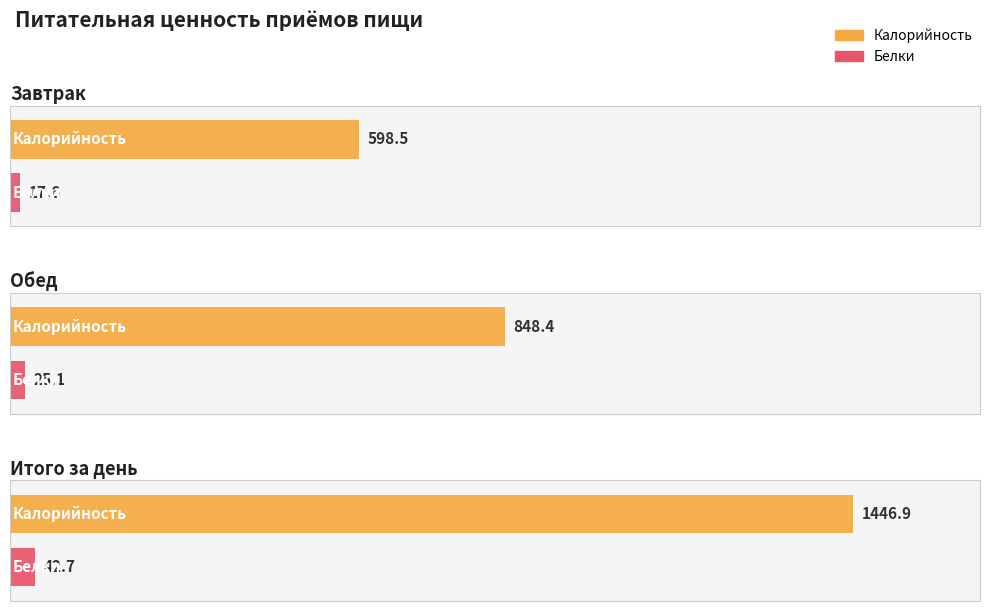

Which category has the highest value across all series?

Итого за день